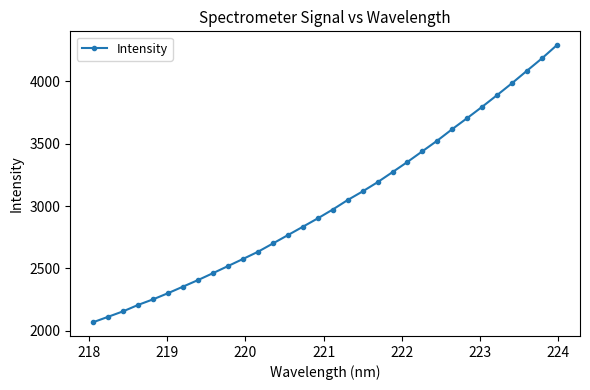

What is the sum of all values?

96739.6